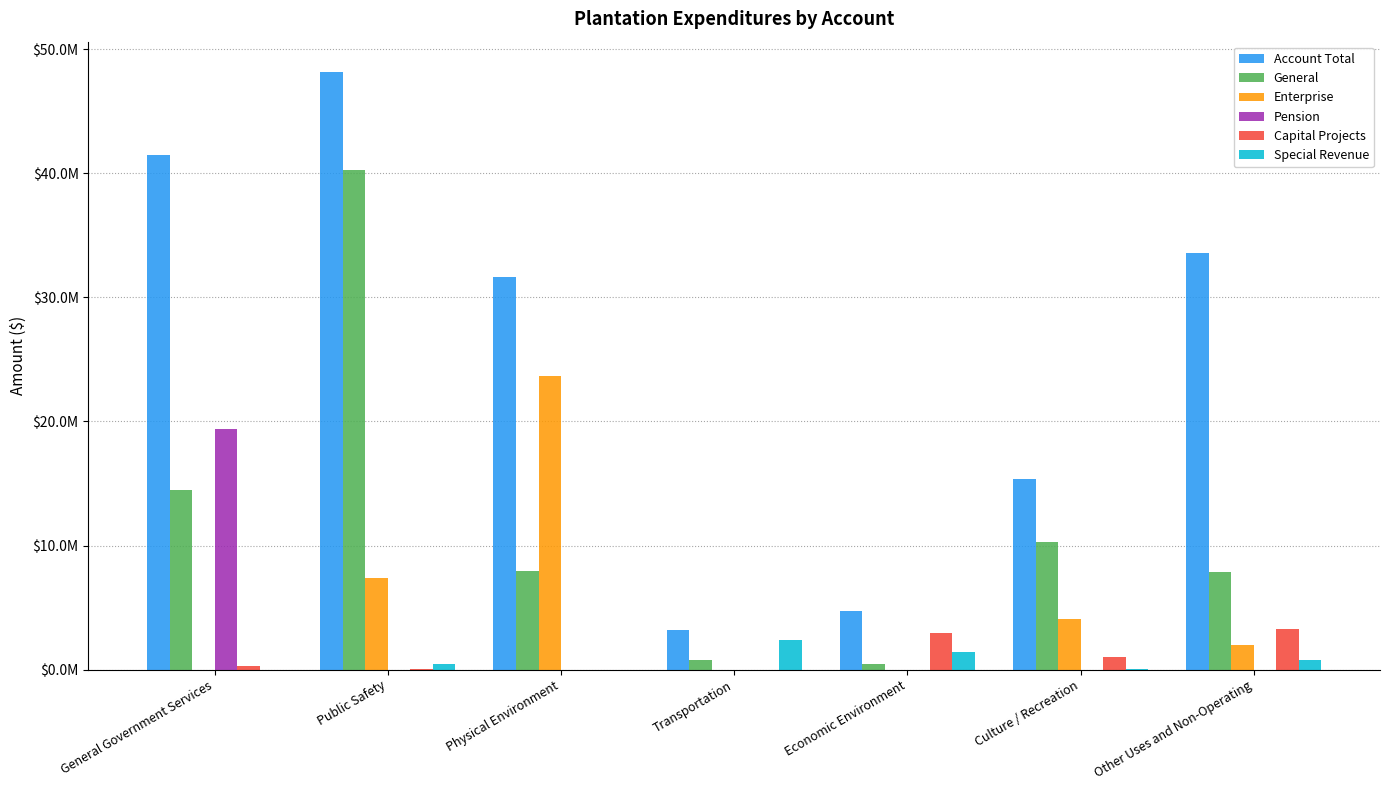

Is the value of Pension at Culture / Recreation greater than the value of Account Total at Economic Environment?

No